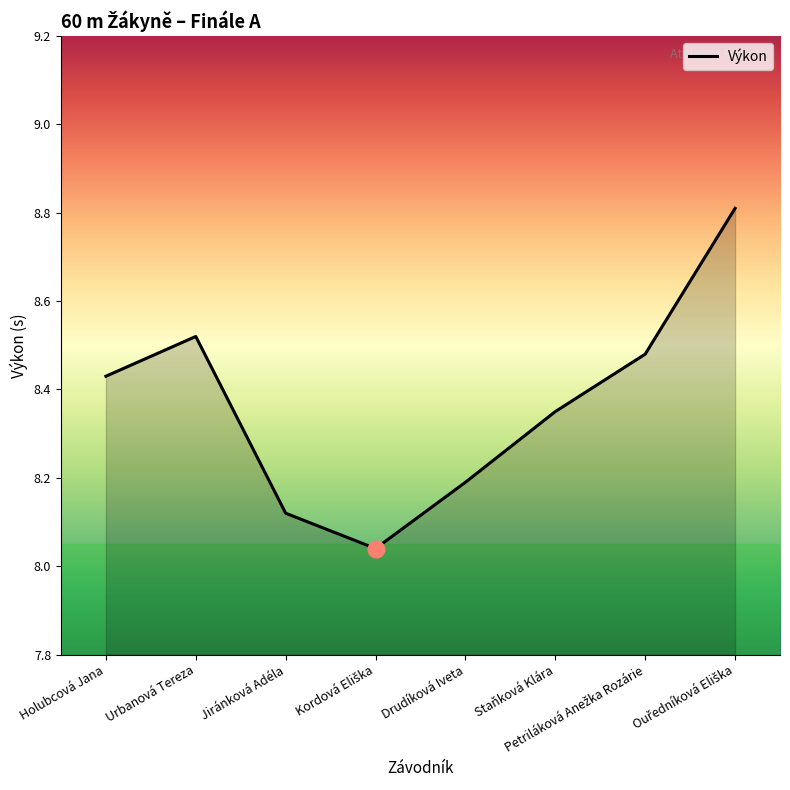

What is the greatest value displayed?

8.8